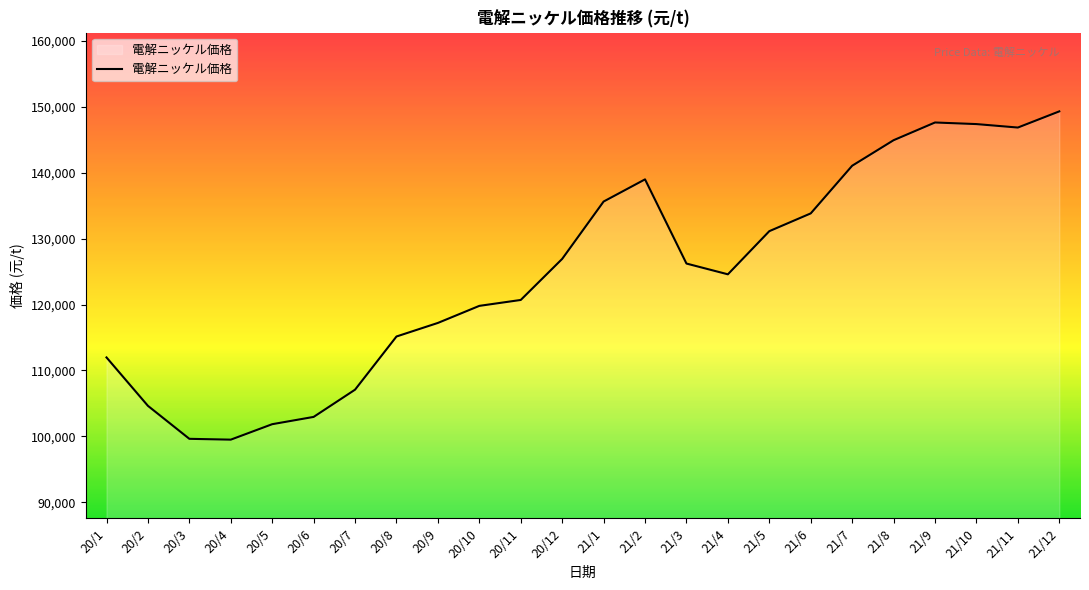

True or false: there are more than 0 points higher than both neighbors.

True